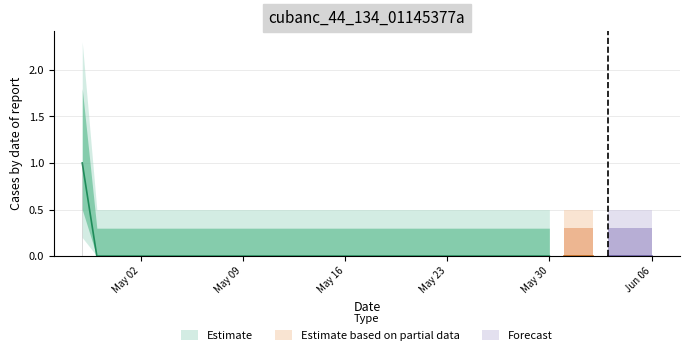

What is the sum of all values?

1